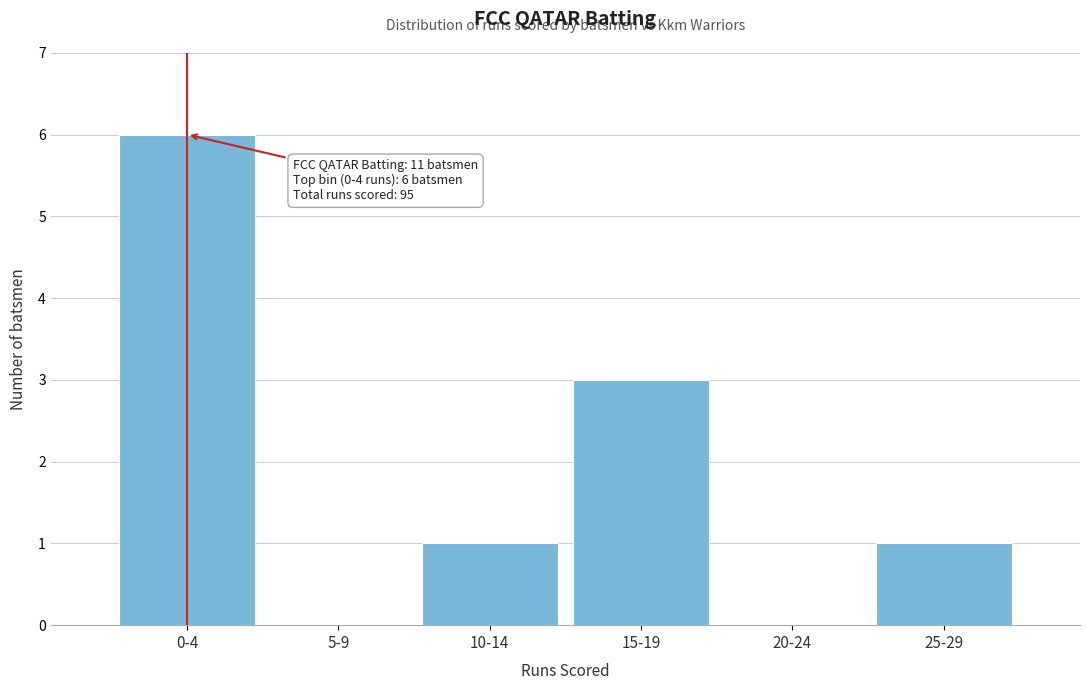

Reading right to left, what are all the values shown in this chart?

25-29=1	20-24=0	15-19=3	10-14=1	5-9=0	0-4=6